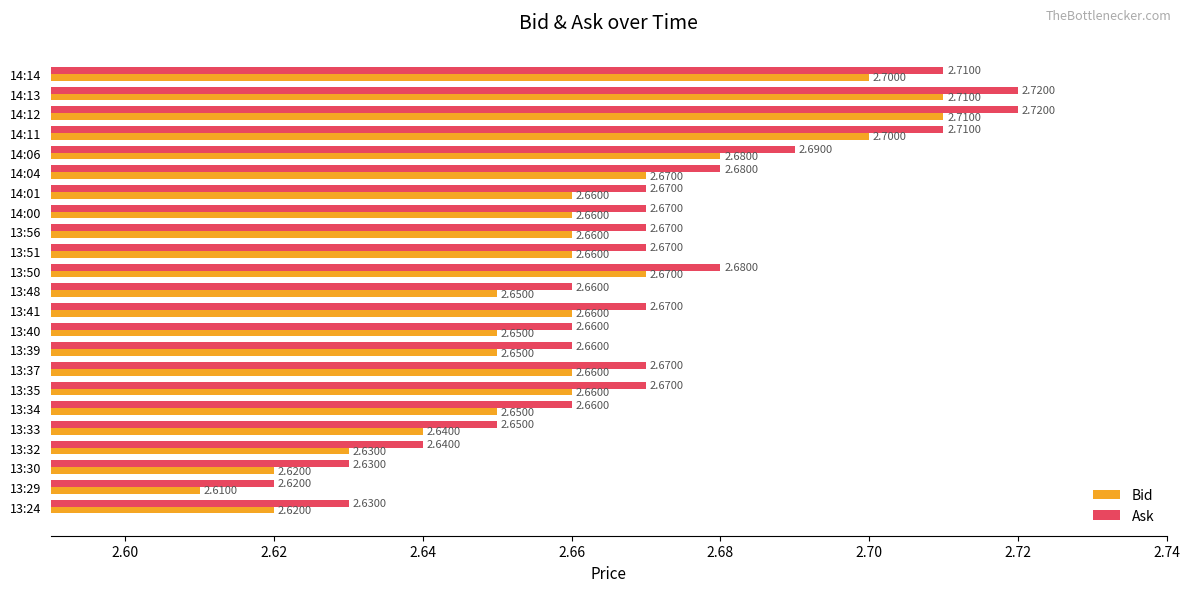

Rank the series by their maximum value, from highest to lowest.

Ask, Bid